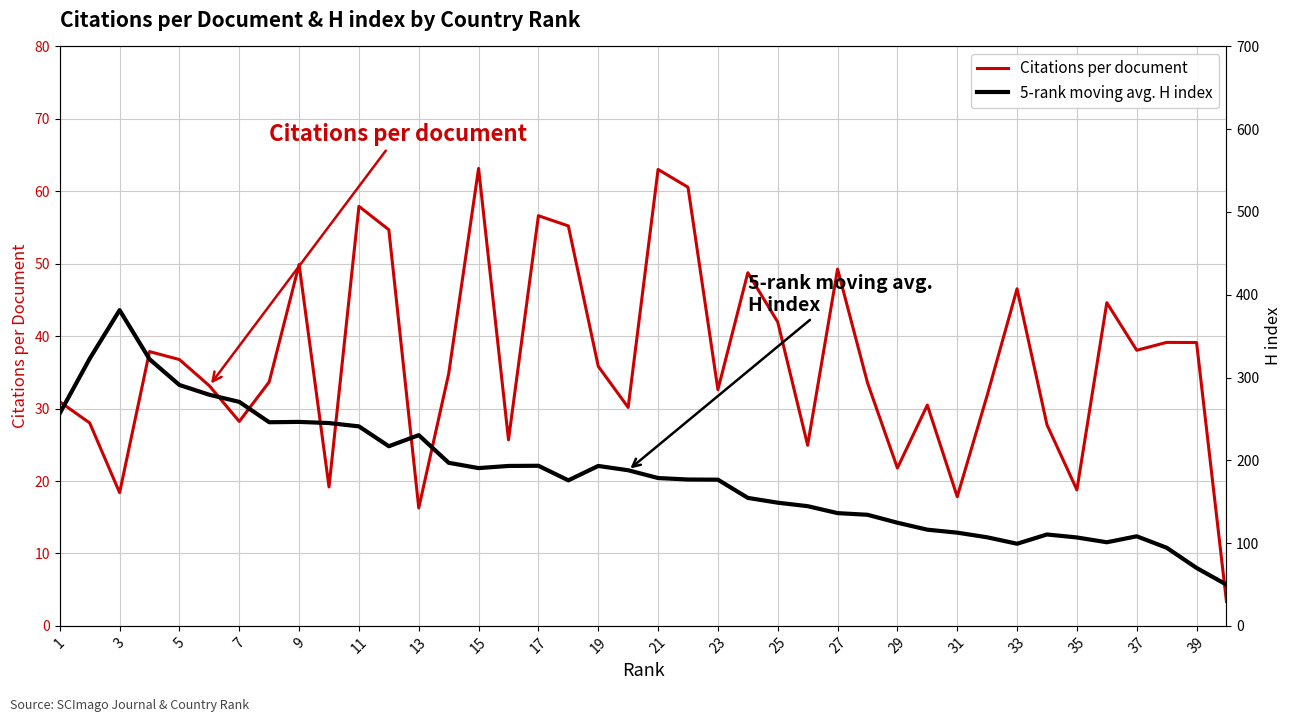

Rank the series at 35 from lowest to highest value.

Citations per document, 5-rank moving avg. H index